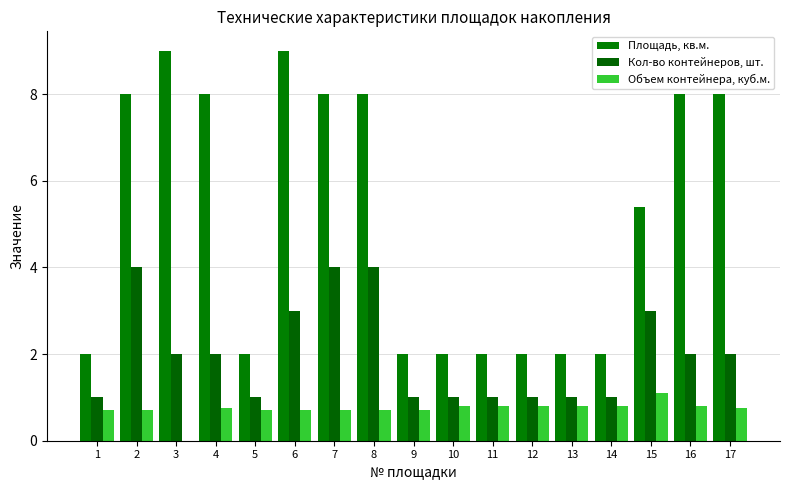

Which category has the lowest value across all series?

3